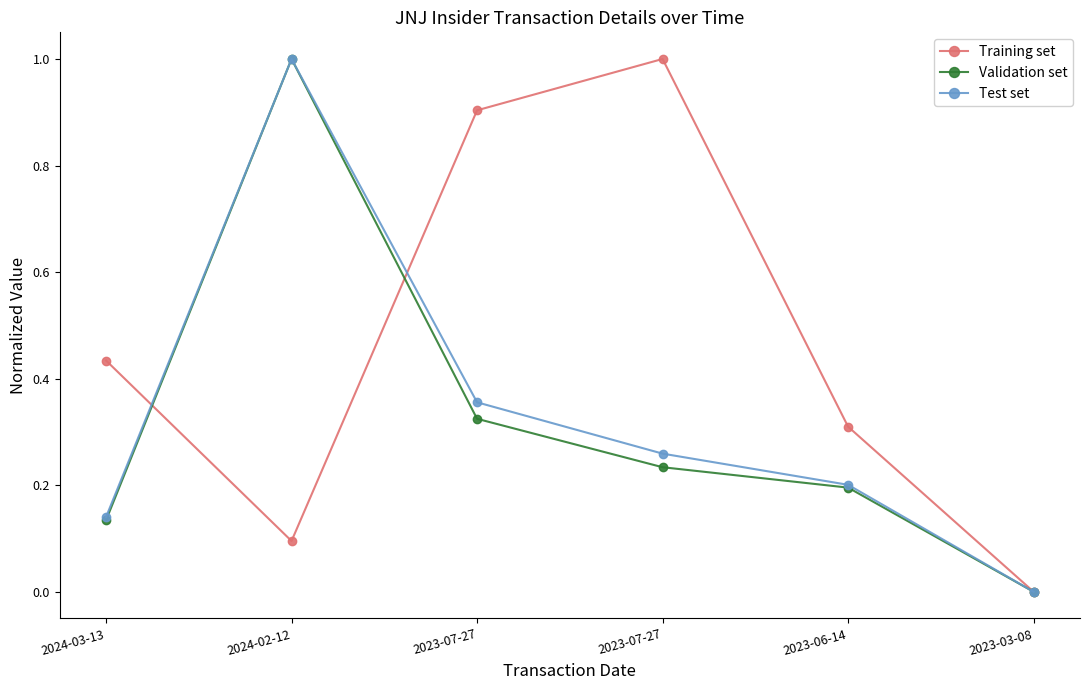

What are all the series names shown in the legend?

Training set, Validation set, Test set